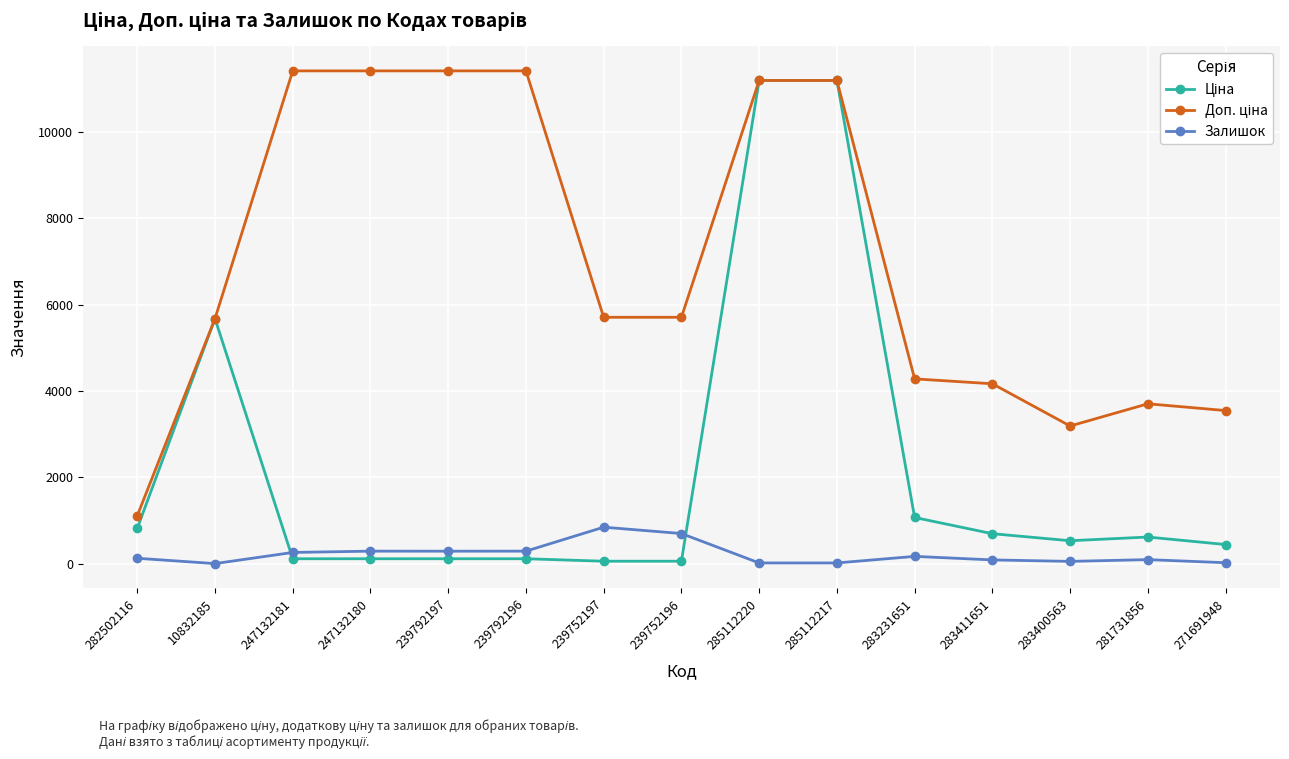

At how many categories does at least one series exceed 5881?

6